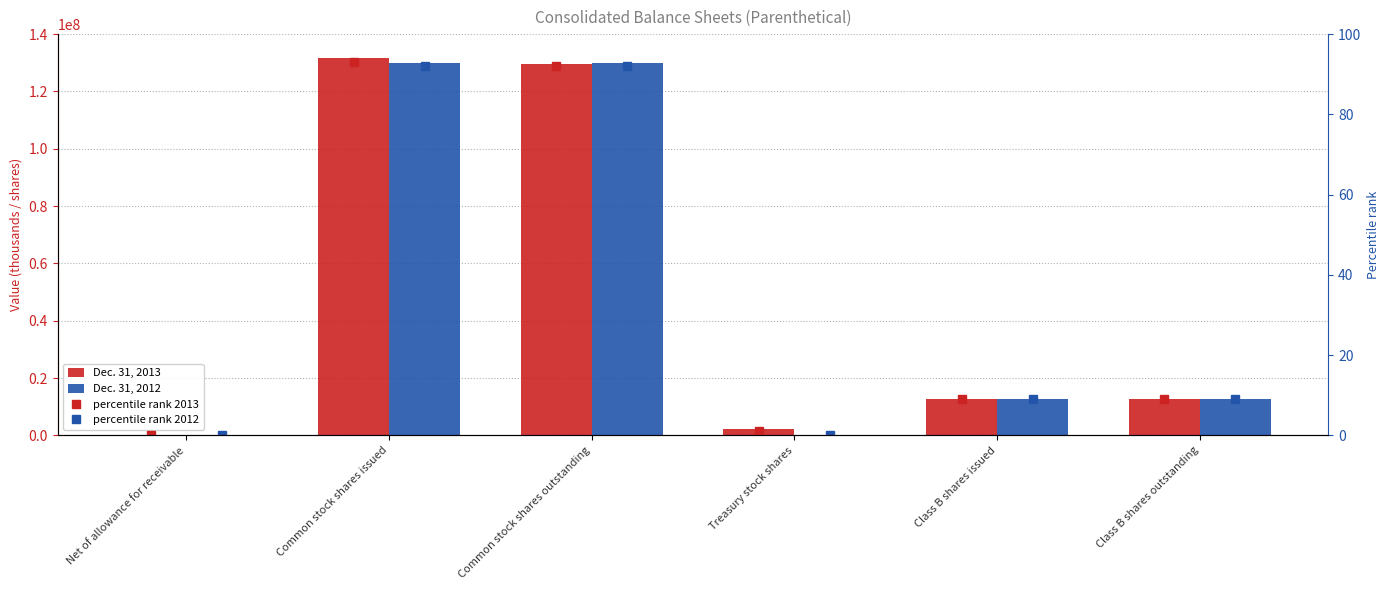

Reading left to right, transcribe all the data shown in this chart.

Dec. 31, 2013: 3300	131537798	129417089	2120709	12799999	12799999
Dec. 31, 2012: 2818	130060138	130060138	0	12799999	12799999
percentile rank 2013: 0	93	92	1	9	9
percentile rank 2012: 0	92	92	0	9	9